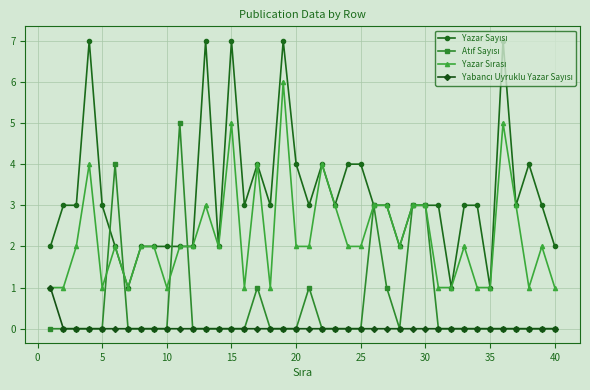

What is the greatest value displayed?

7